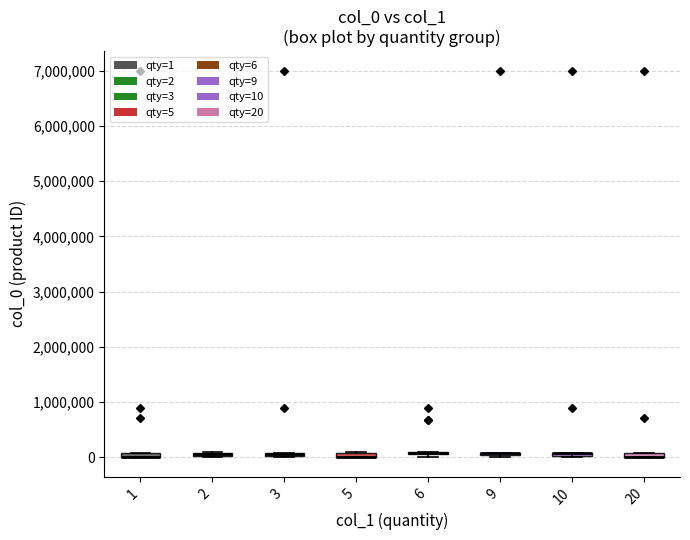

Where is the upper edge of the box at x = 3 on the y-axis? The values are not printed on the chart, so give them approximately, as read against the axis.

100000